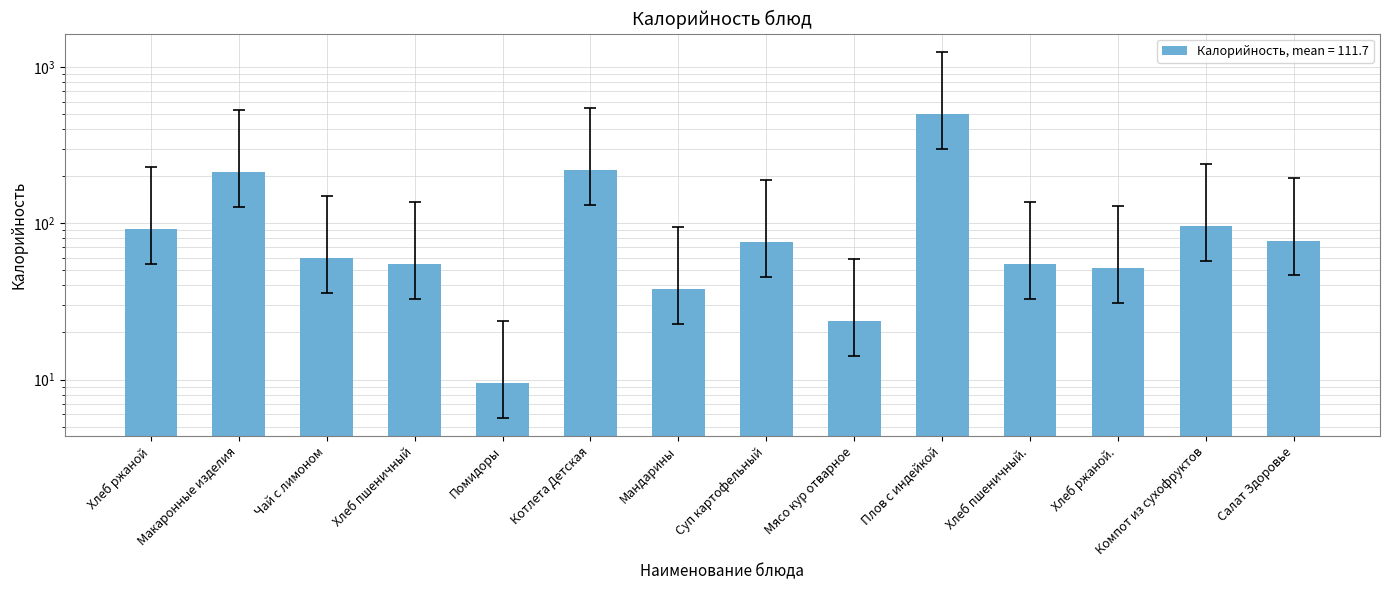

What is the label of the 7th bar from the left?

Мандарины